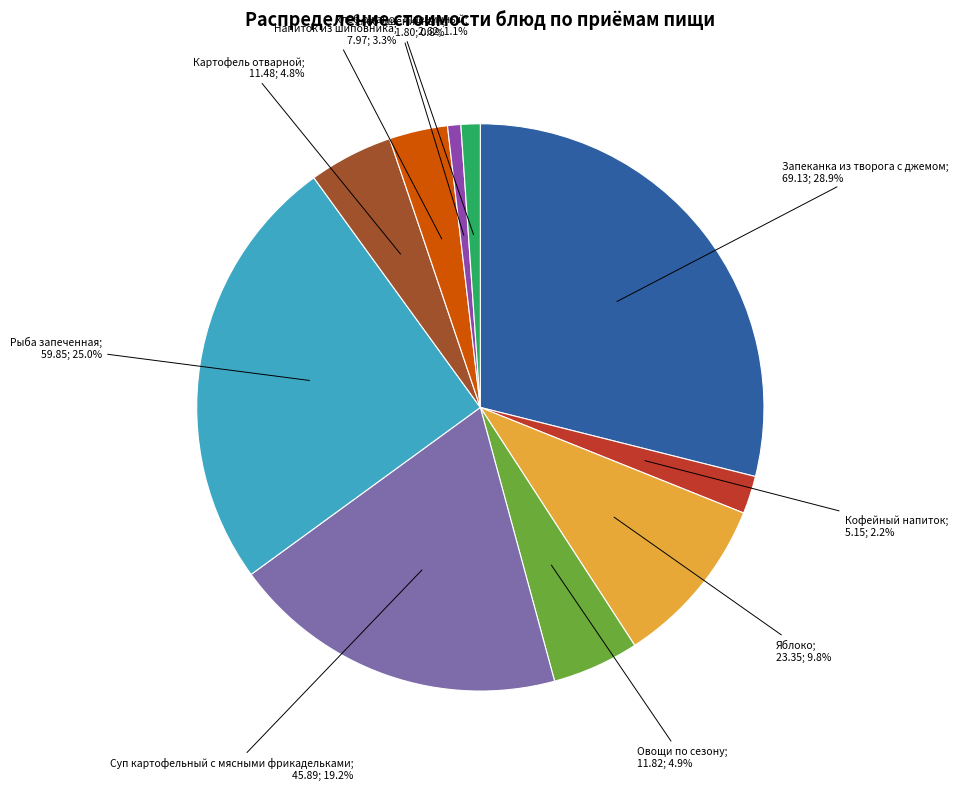

Does any single category account for the majority?

No